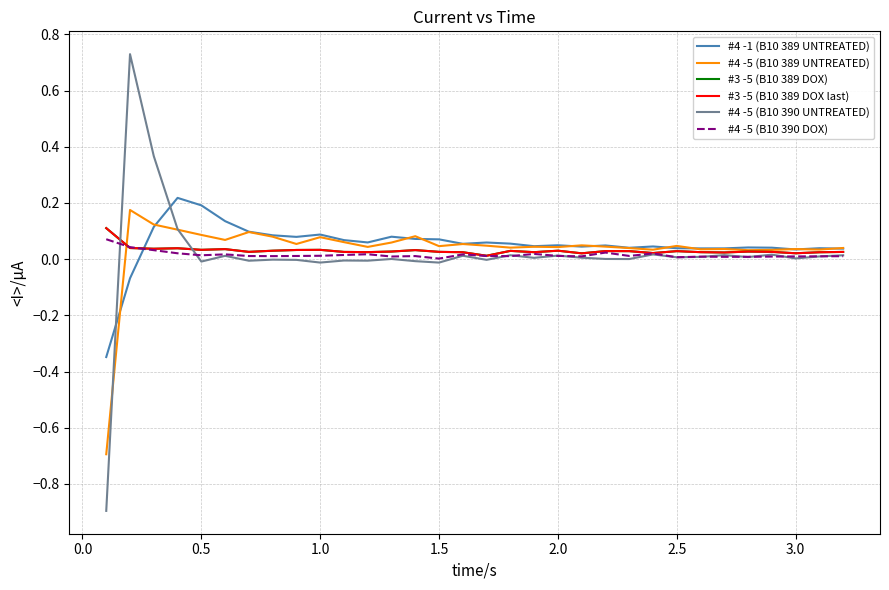

Is this an area chart (filled region under the line)?

No